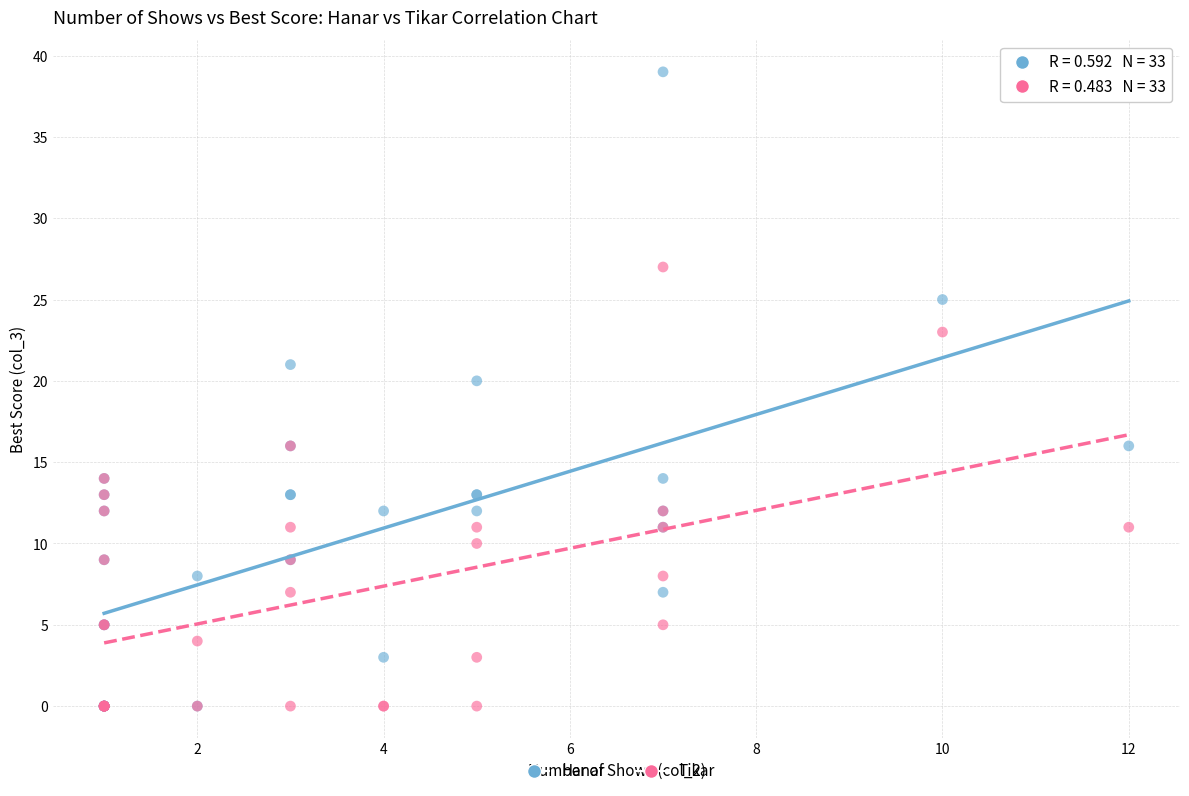

In the Hanar series, what Y value is closest to 19?

20